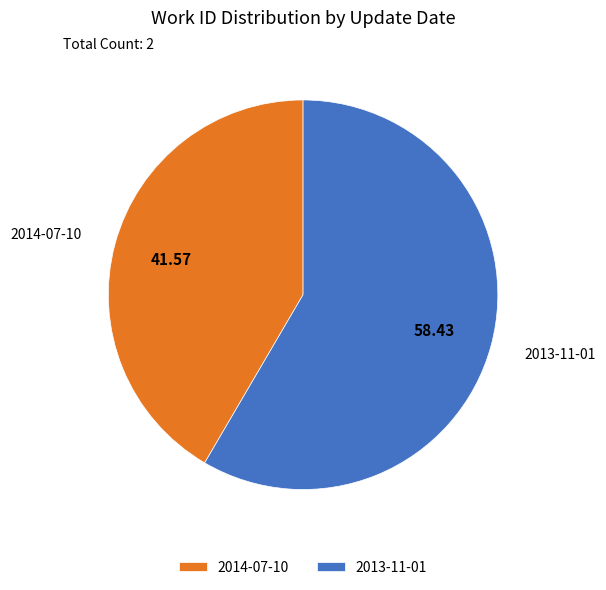

True or false: 2013-11-01 accounts for 58% of the total.

True